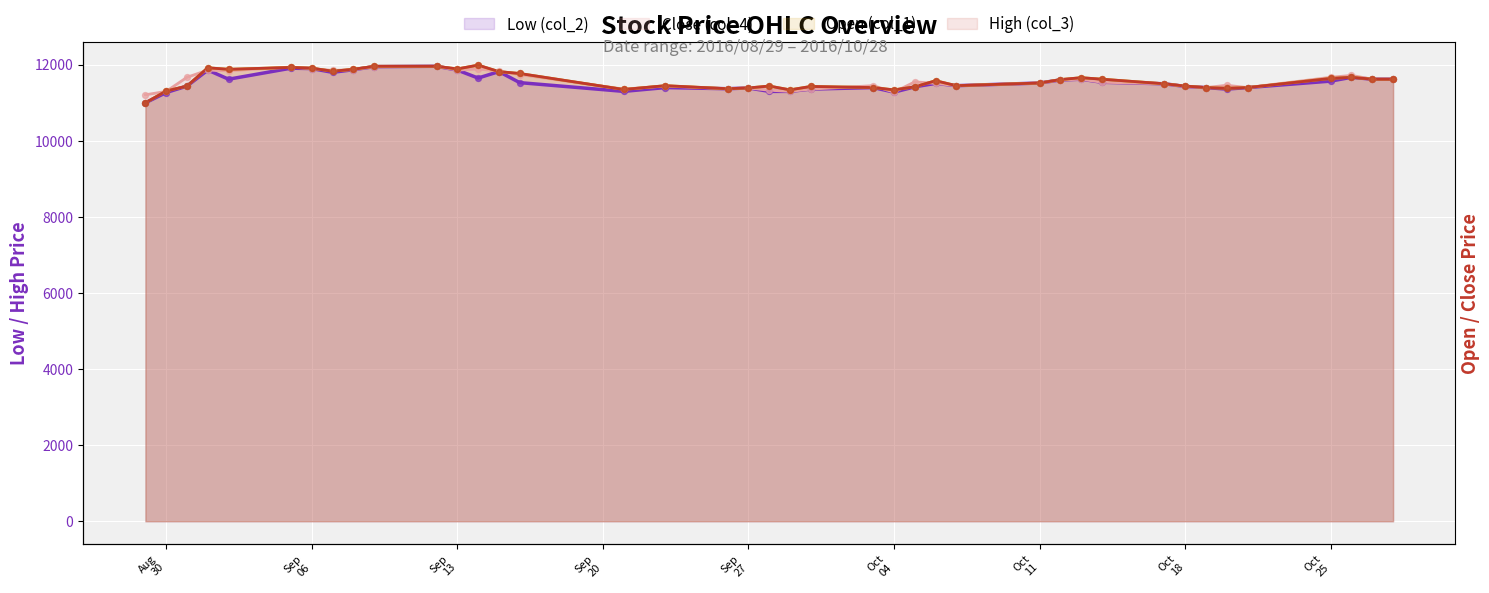

At which category is the sum across all series the highest?

2016/09/12